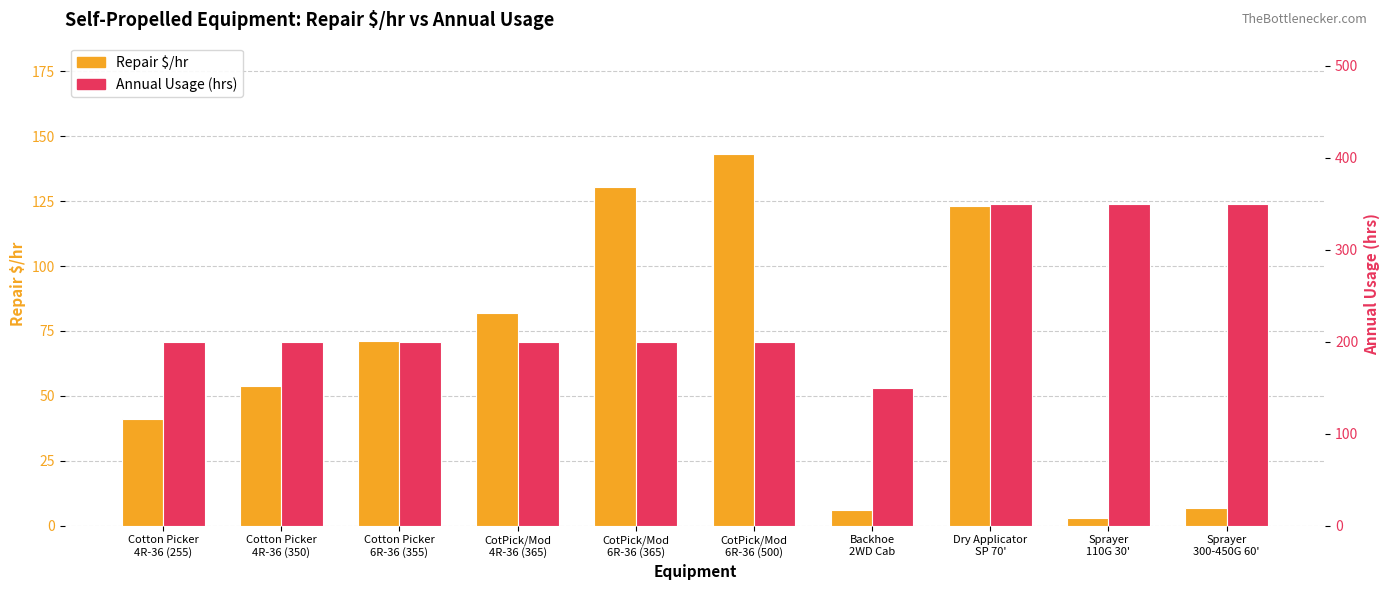

Rank the series by their maximum value, from lowest to highest.

Repair $/hr, Annual Usage (hrs)